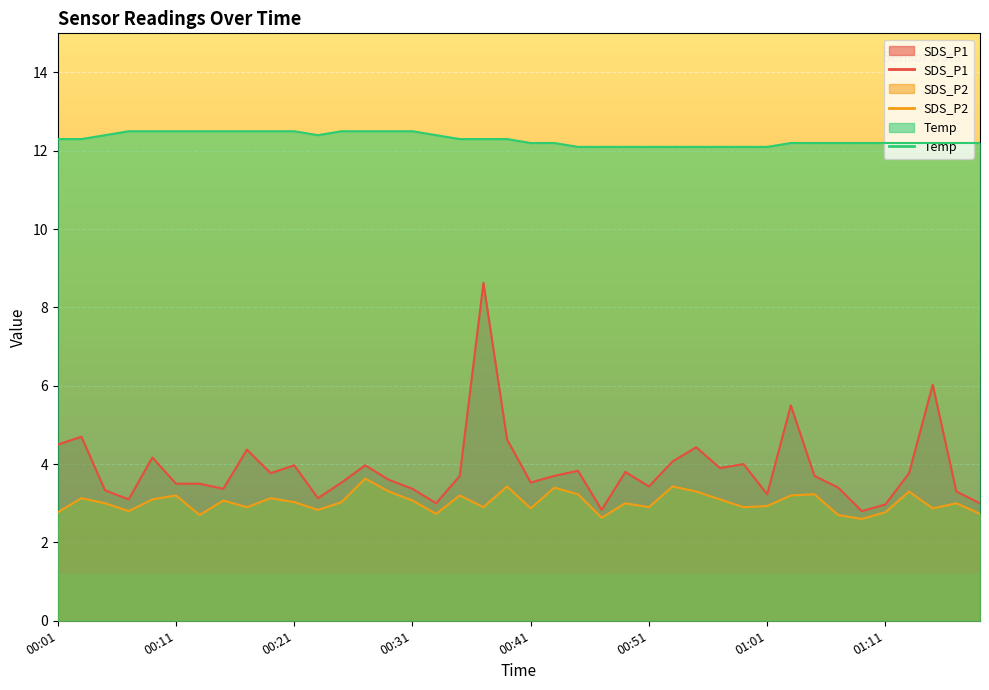

Rank the categories by SDS_P2 value from lowest to highest.

01:09, 00:47, 00:13, 01:07, 00:33, 01:19, 00:01, 01:11, 00:07, 00:23, 00:41, 01:15, 00:17, 00:37, 00:51, 00:59, 01:01, 00:05, 00:49, 01:17, 00:21, 00:25, 00:15, 00:31, 00:09, 00:57, 00:03, 00:19, 00:11, 00:35, 01:03, 00:45, 01:05, 00:29, 00:55, 01:13, 00:43, 00:39, 00:53, 00:27